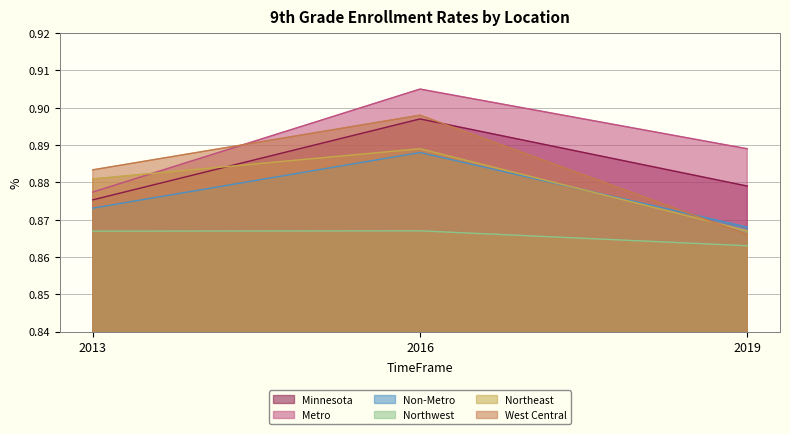

The Minnesota series shows 0.6 at 2013. True or false?

False